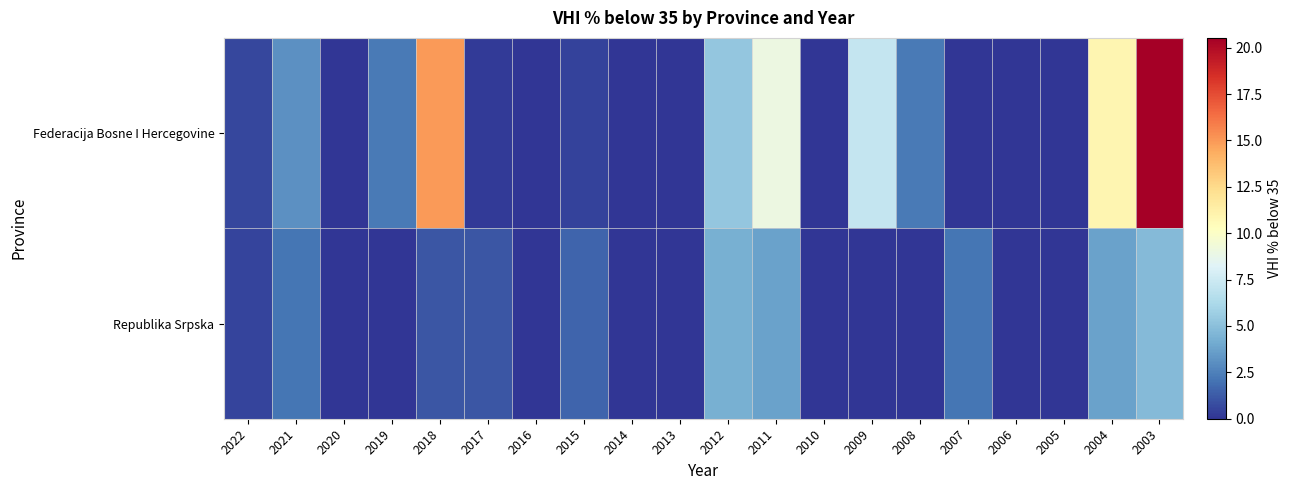

Which label corresponds to the smallest value in the chart?

2020